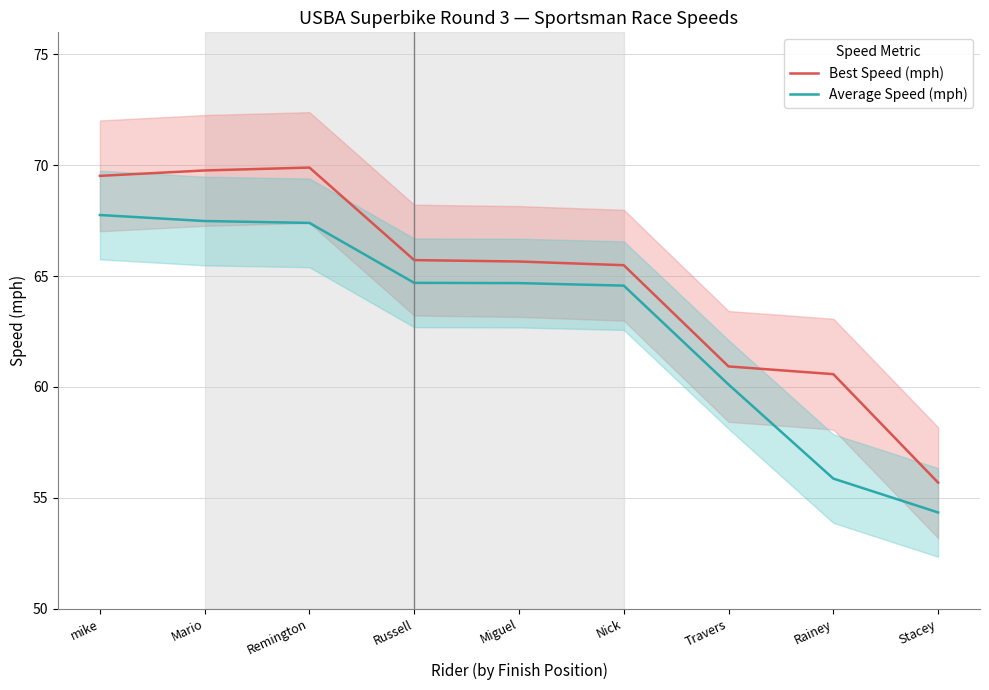

What is the approximate value of Average Speed (mph) at Nick?

64.6